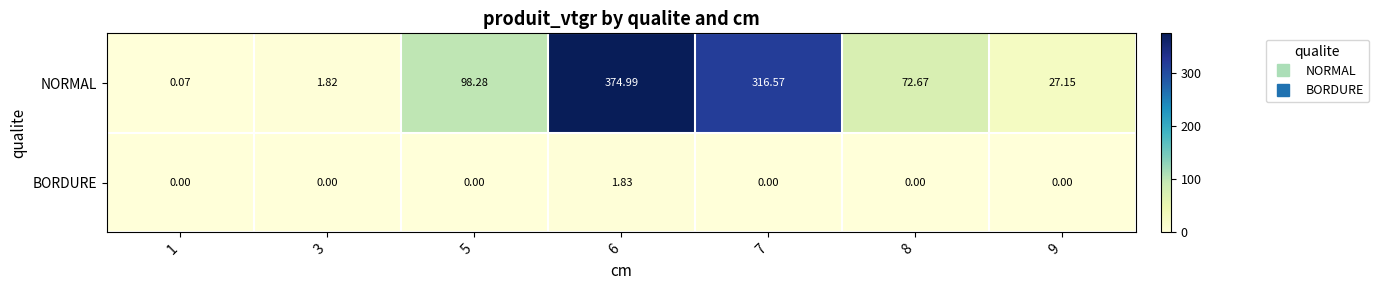

List the series in order of their peak value, highest first.

NORMAL, BORDURE